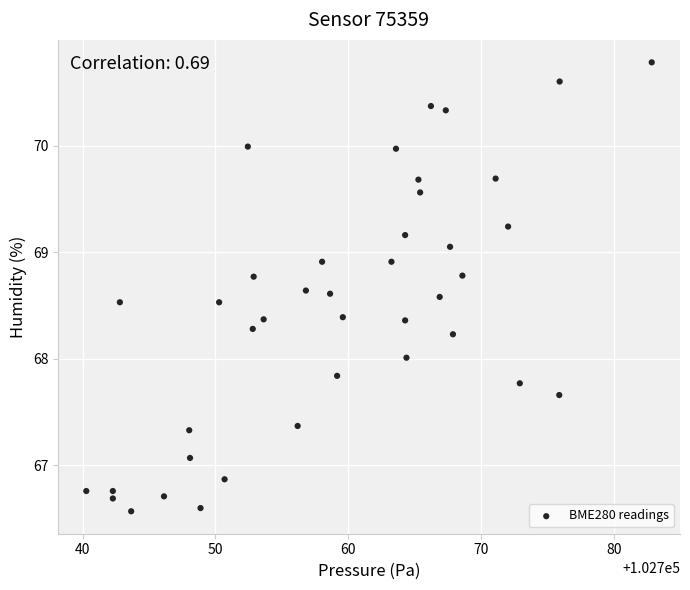

What is the range of X values (max minus min)?

42.6